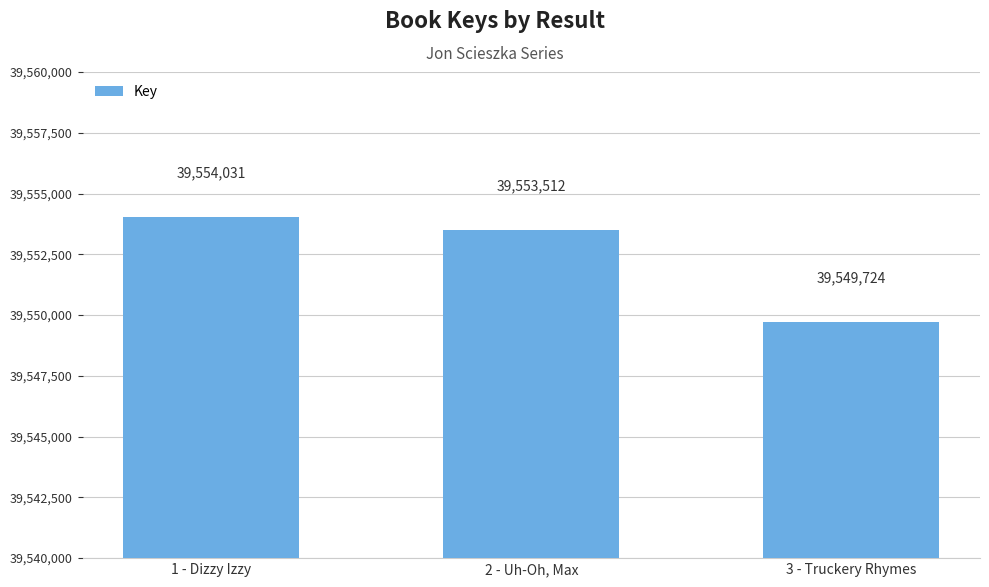

Is it true that the value at 3 - Truckery Rhymes is 39549724?

True